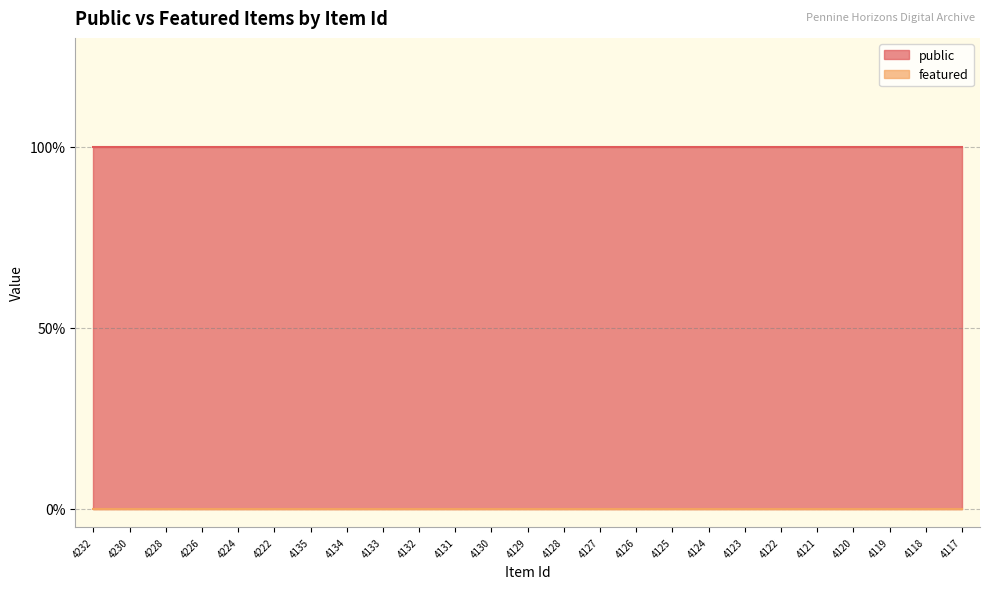

Count the number of categories in the chart.

25